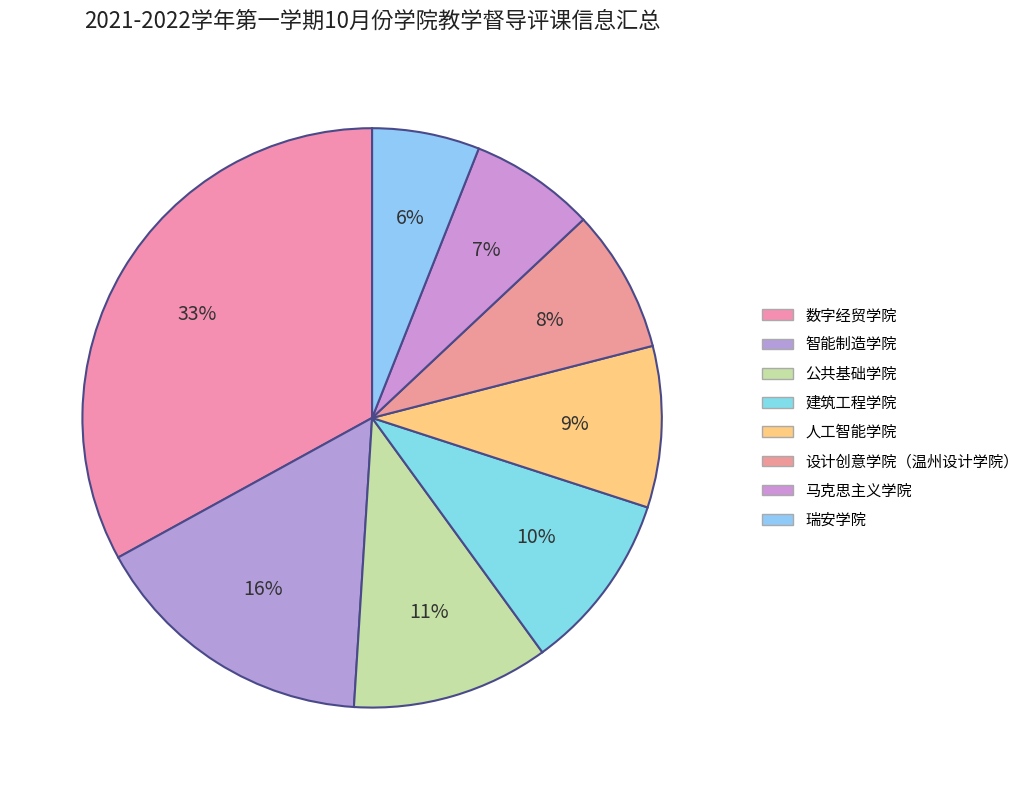

Between 人工智能学院 and 瑞安学院, which is larger?

人工智能学院